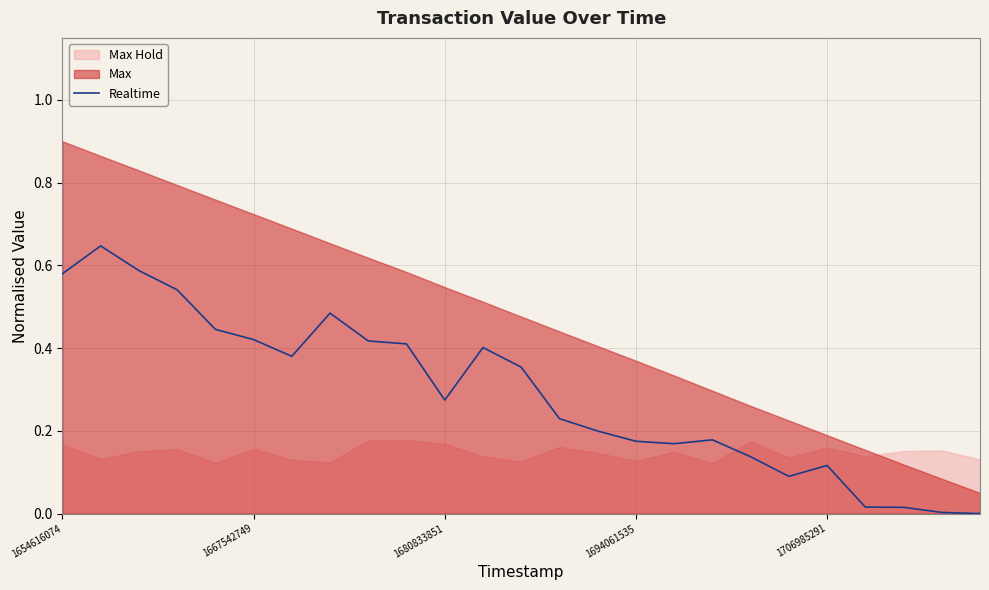

What value does the data have at 1680833851?

0.3